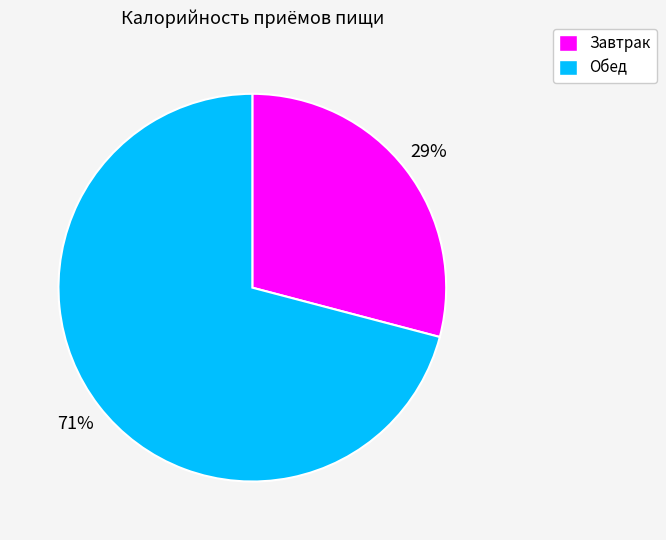

To the nearest percent, what is the difference between the Обед and Завтрак slice percentages?

42%